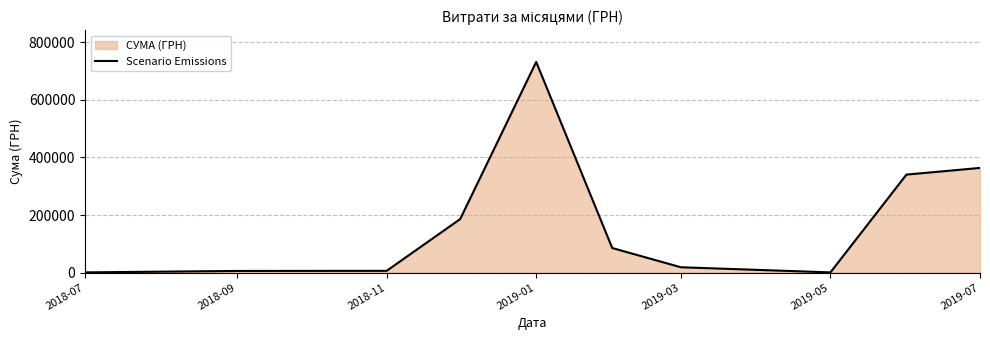

How many series are shown in this chart?

1